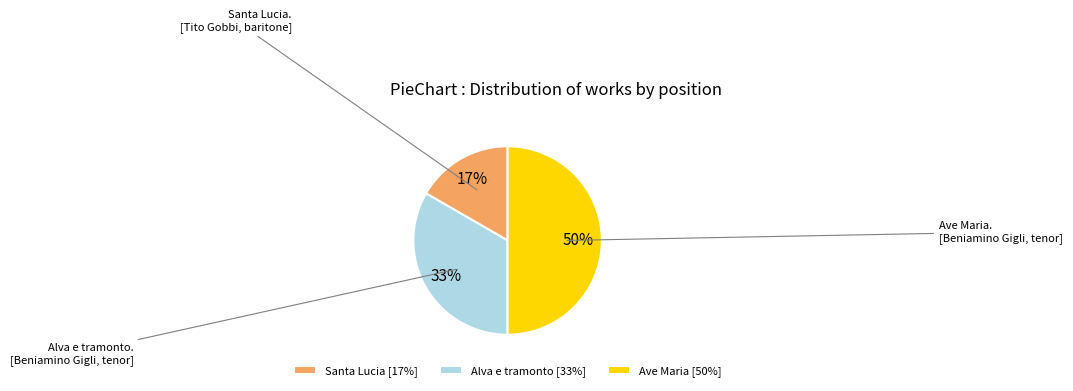

Is it true that Ave Maria is 43% of the pie?

False